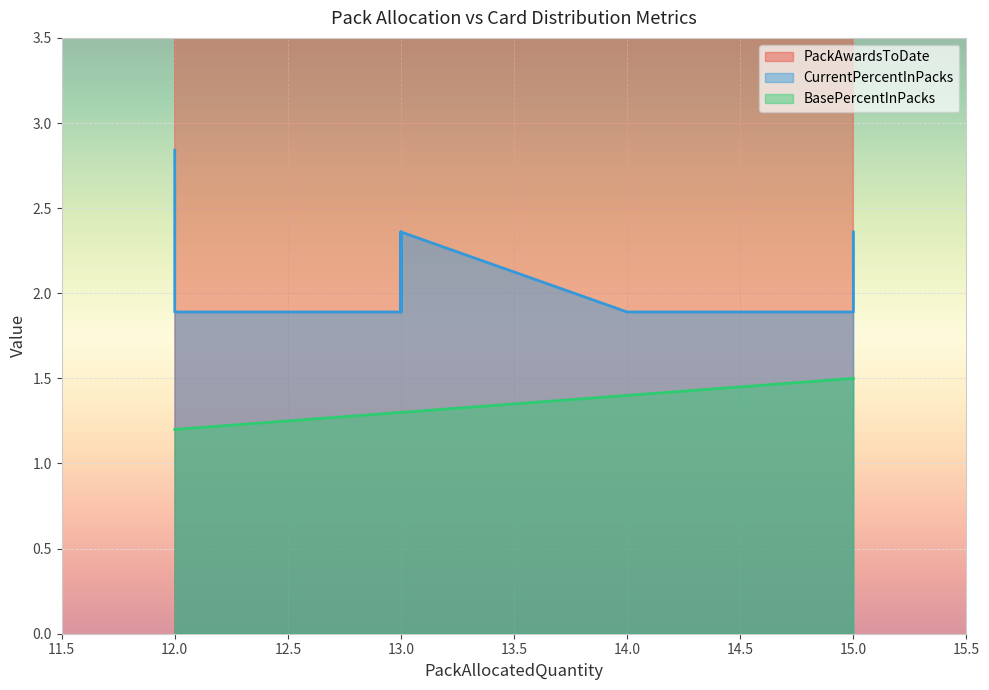

Which series has the largest total across all categories?

PackAwardsToDate